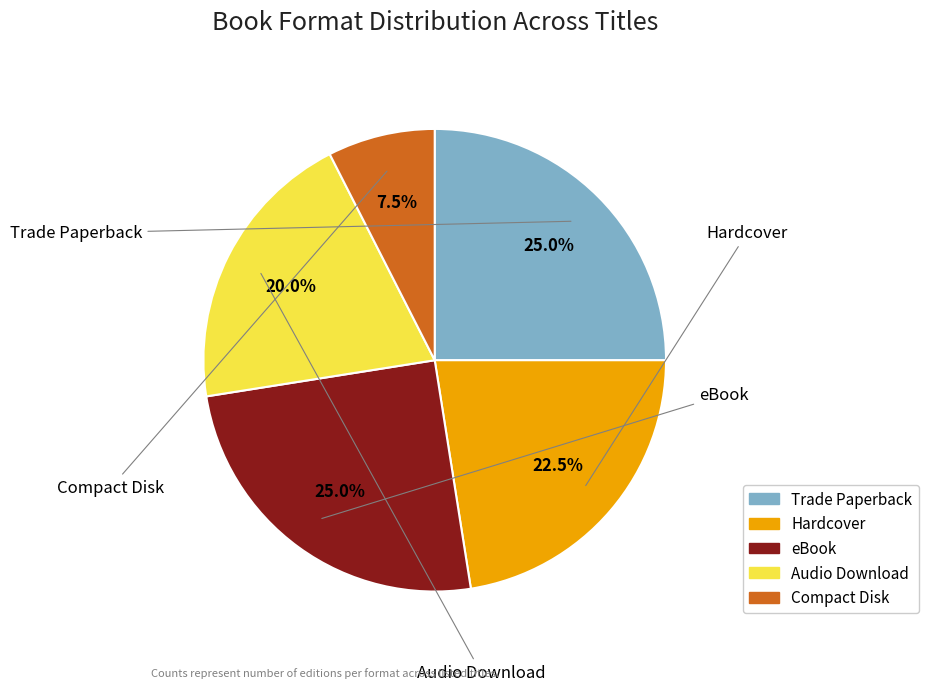

Which category has the smallest portion of the pie?

Compact Disk